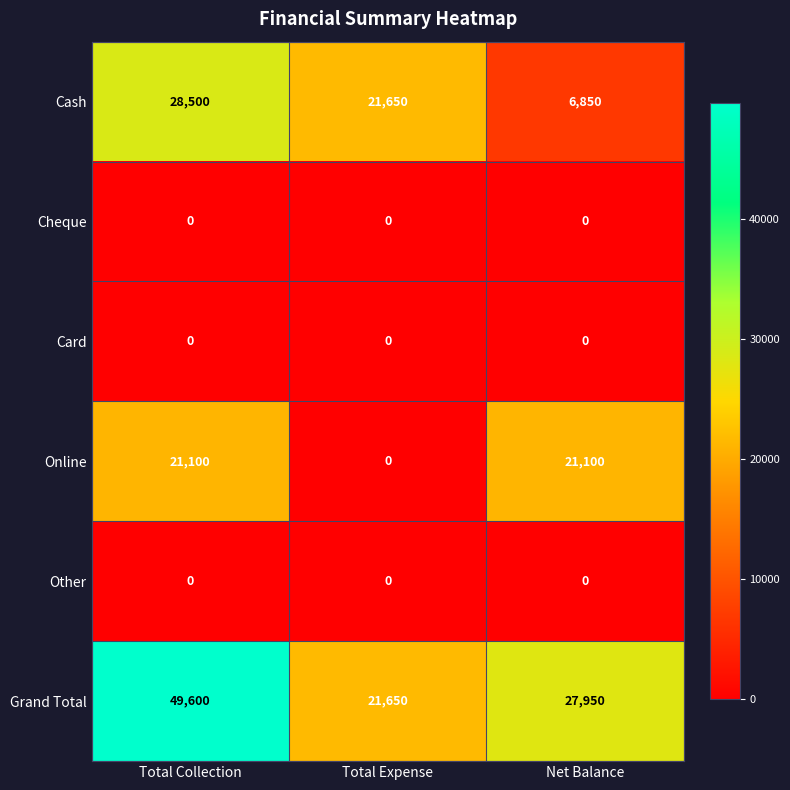

Which series has the widest spread of values?

Grand Total